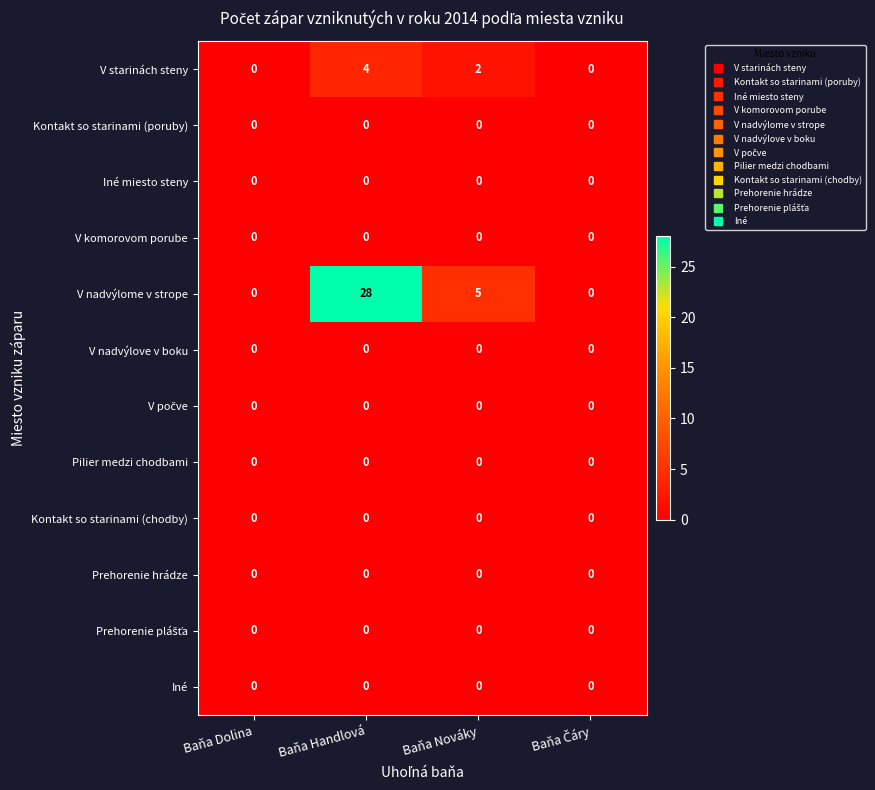

Count the V nadvýlome v strope values in the range 0 to 28.

4